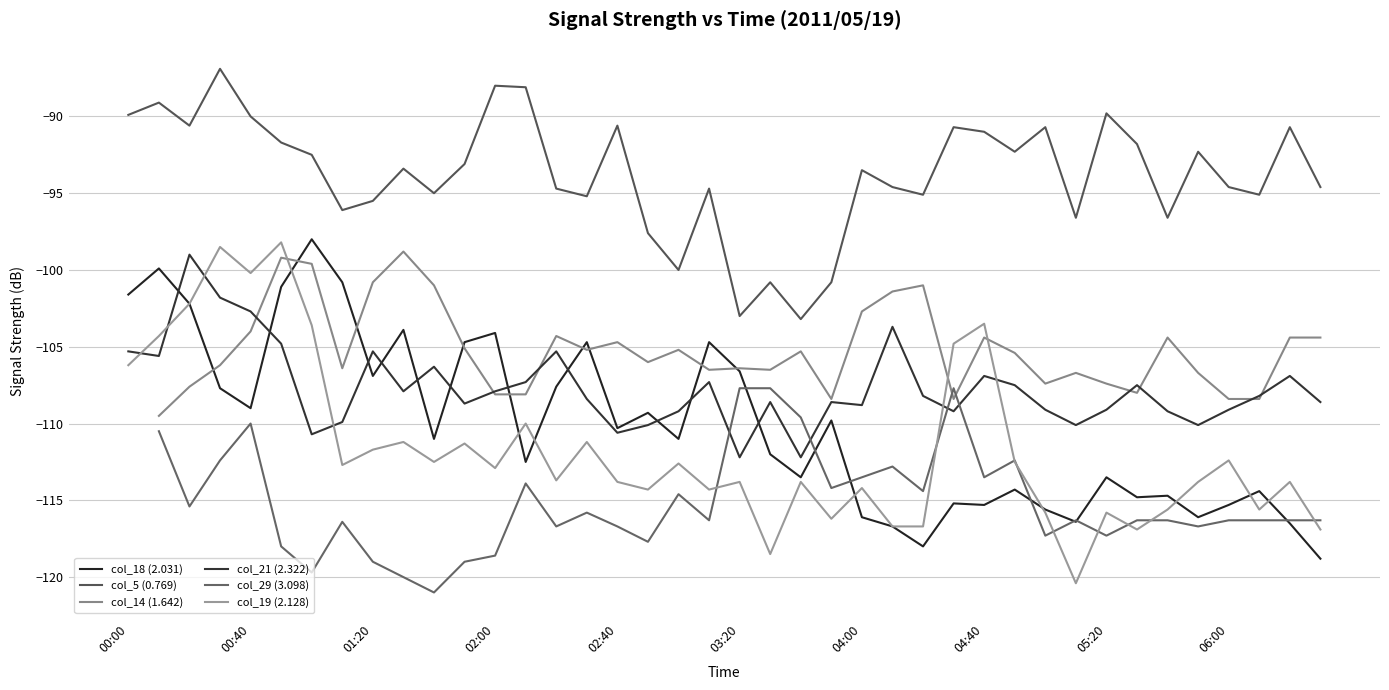

True or false: col_21 (2.322) has a value of -35.2 at 05:20.

False